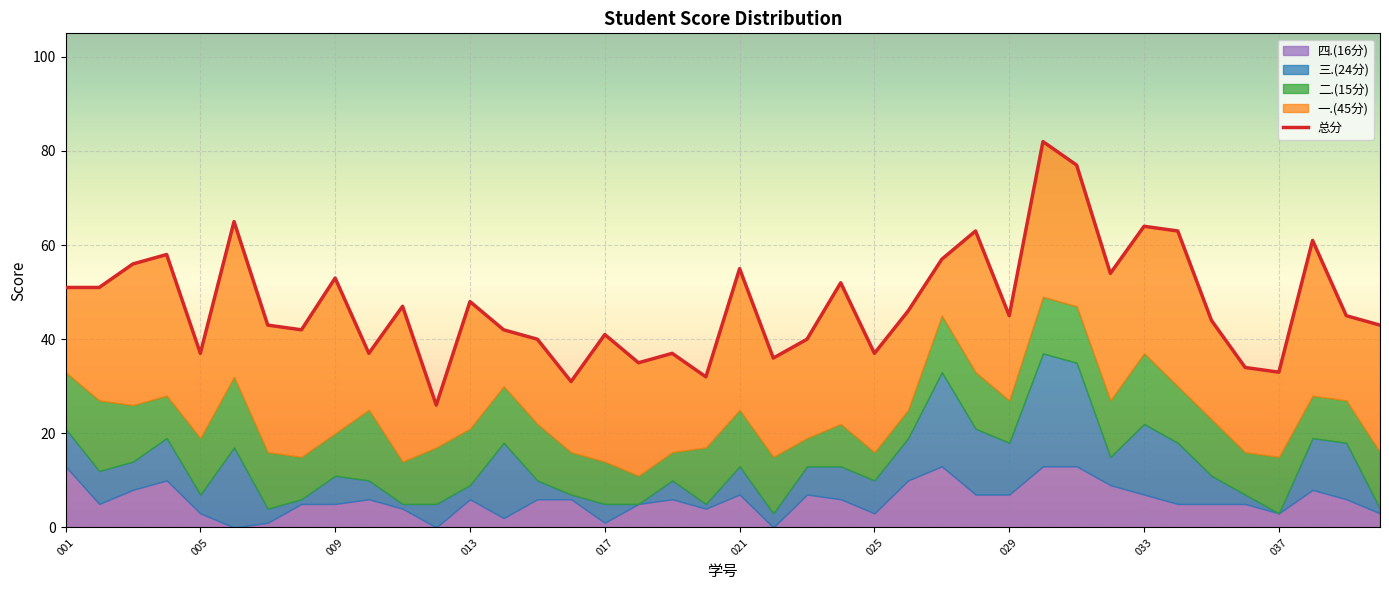

What is the sum of all values?

1903